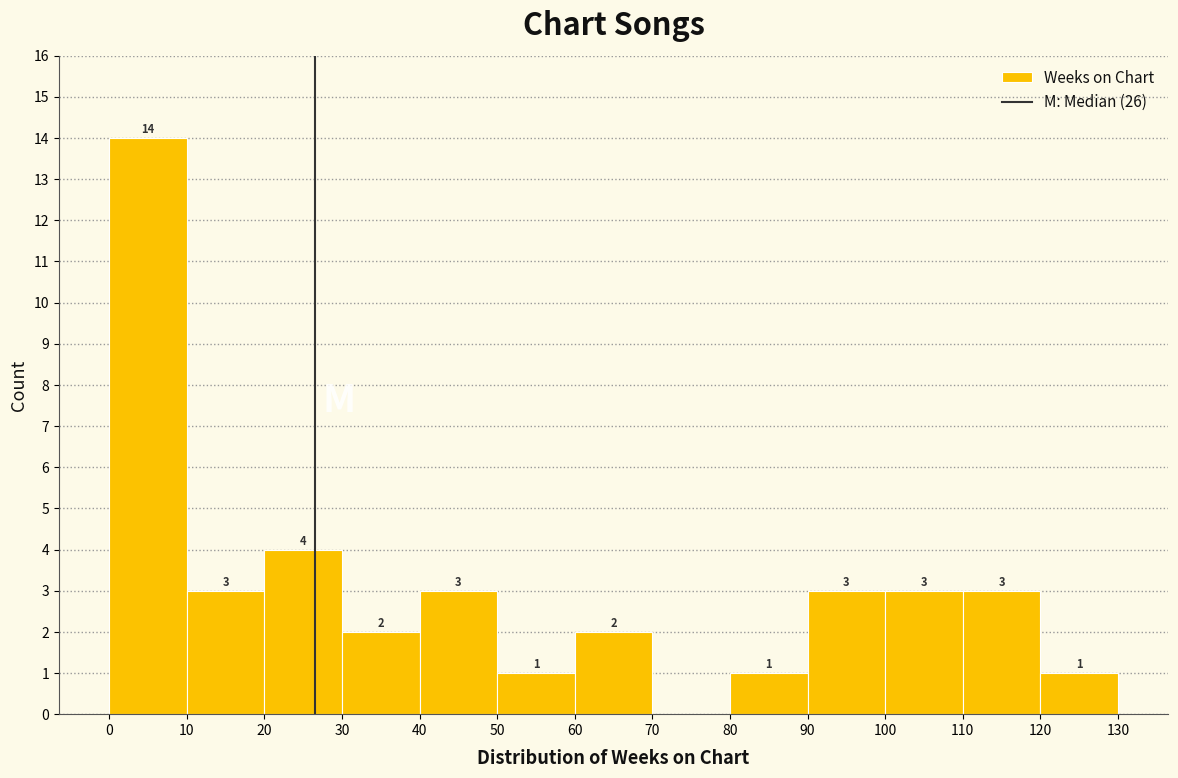

Which range on the x-axis has the tallest bar?

0 to 10